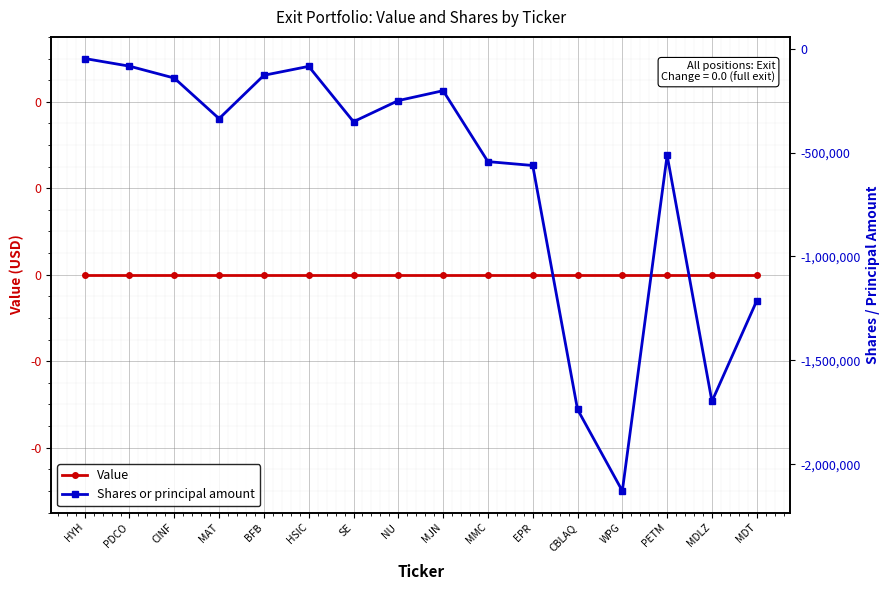

Reading left to right, transcribe all the data shown in this chart.

Value: HYH=0	PDCO=0	CINF=0	MAT=0	BFB=0	HSIC=0	SE=0	NU=0	MJN=0	MMC=0	EPR=0	CBLAQ=0	WPG=0	PETM=0	MDLZ=0	MDT=0
Shares or principal amount: HYH=-46862	PDCO=-83750	CINF=-141056	MAT=-336341	BFB=-127663	HSIC=-84672	SE=-351159	NU=-249404	MJN=-201789	MMC=-543327	EPR=-561961	CBLAQ=-1736376	WPG=-2129122	PETM=-512943	MDLZ=-1697871	MDT=-1213459